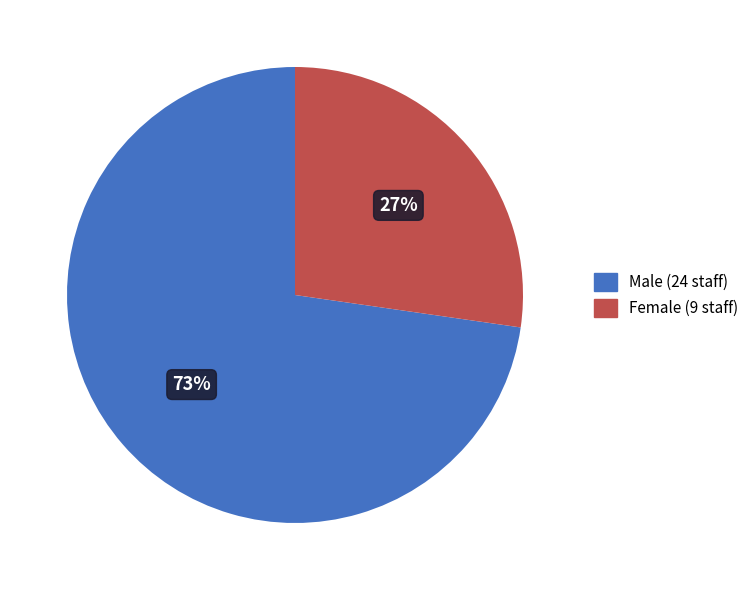

To the nearest percent, what is the average slice percentage?

50%